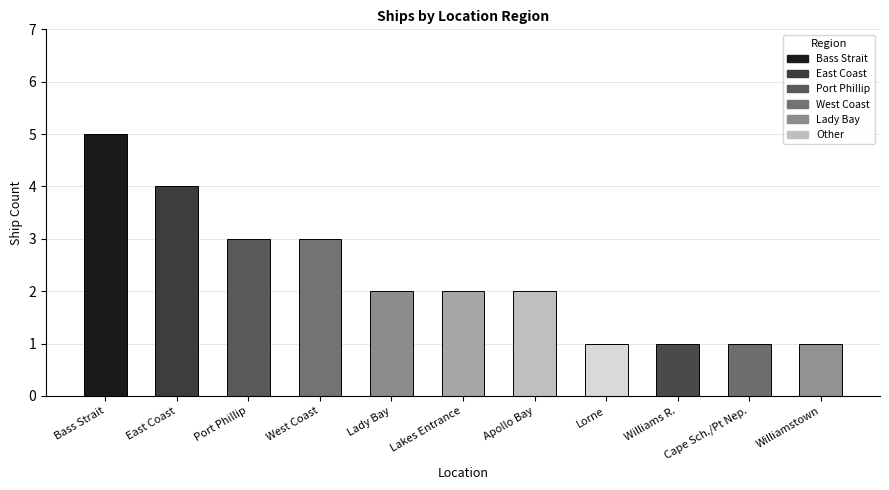

At which category does the chart reach its peak across all series?

Bass Strait